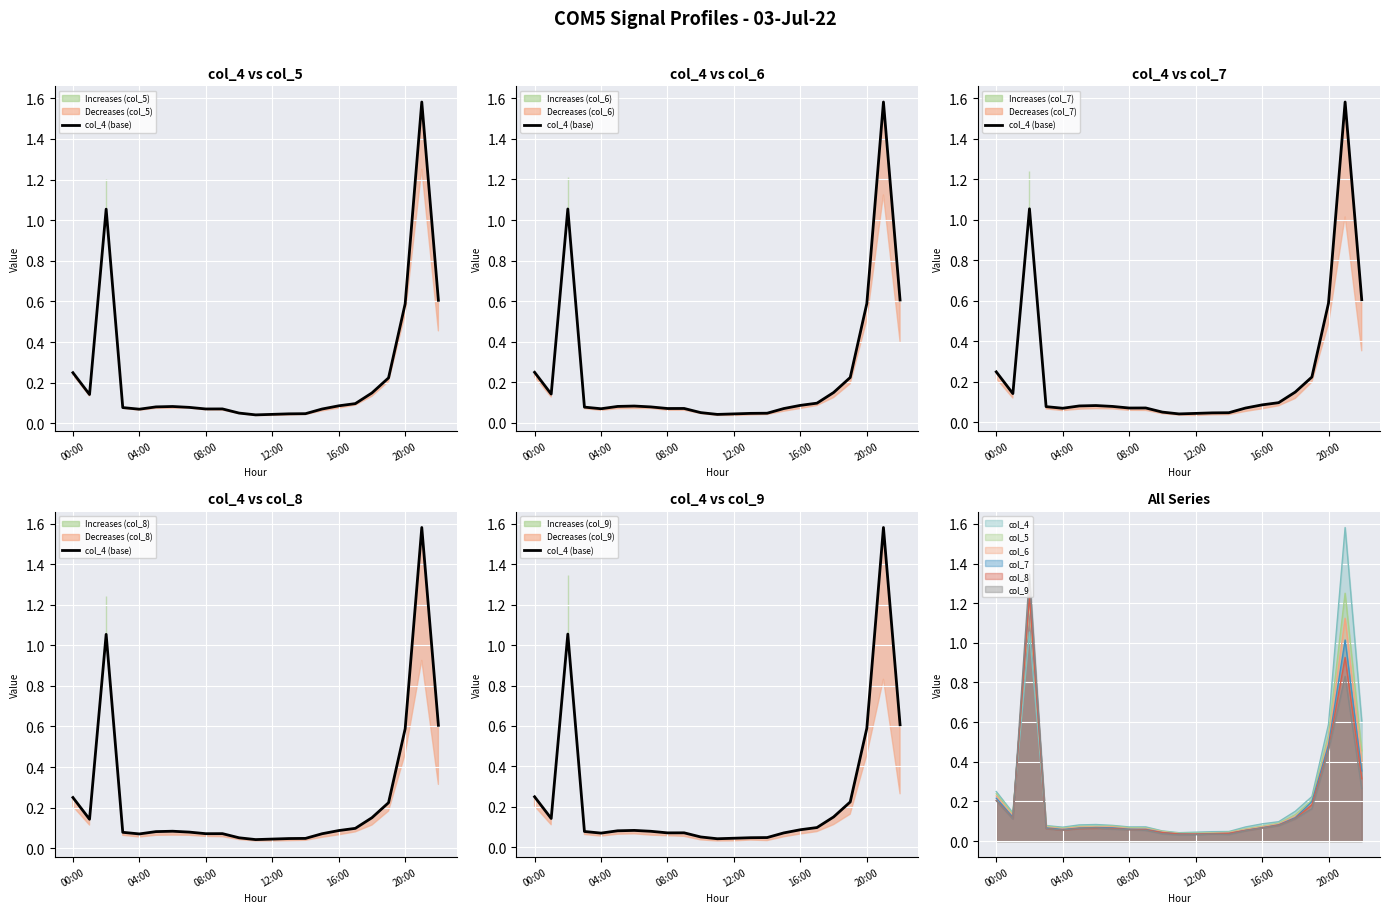

At which category does the data reach its first local valley?

04:00